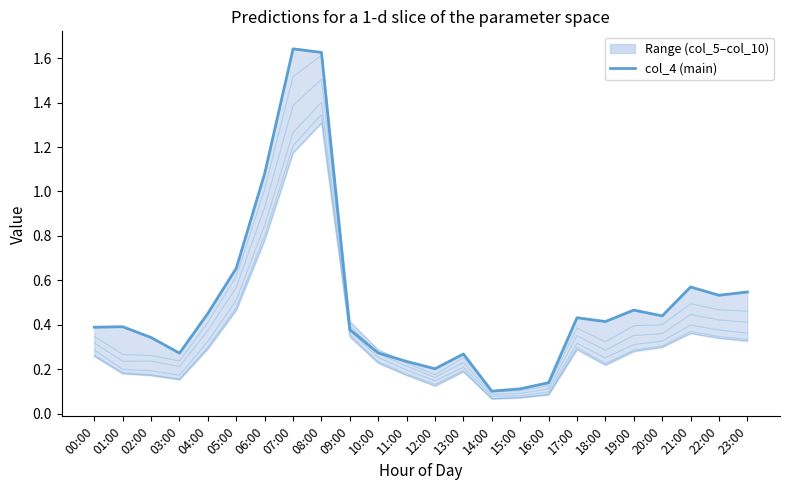

What is the sum of all col_10 values?

8.4